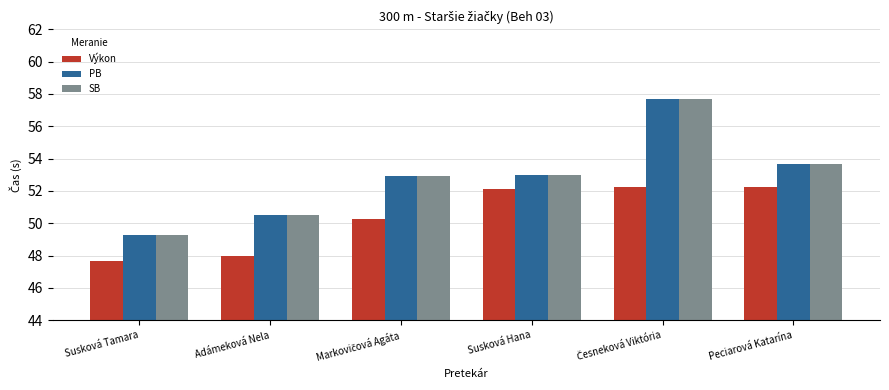

Count the number of categories in the chart.

6